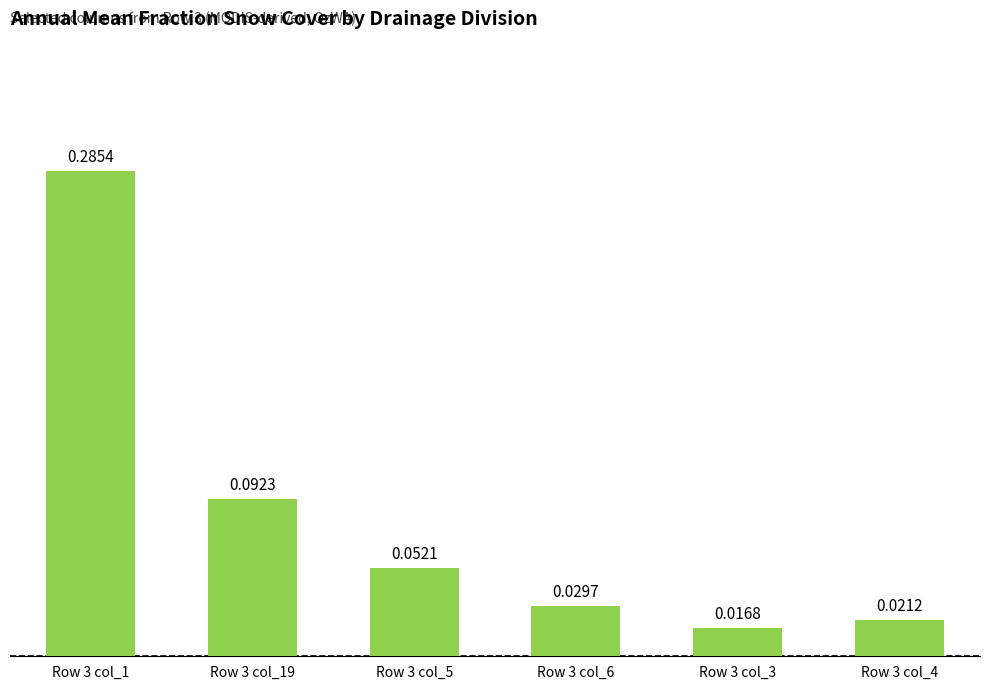

Between Row 3 col_4 and Row 3 col_5, which is larger?

Row 3 col_5